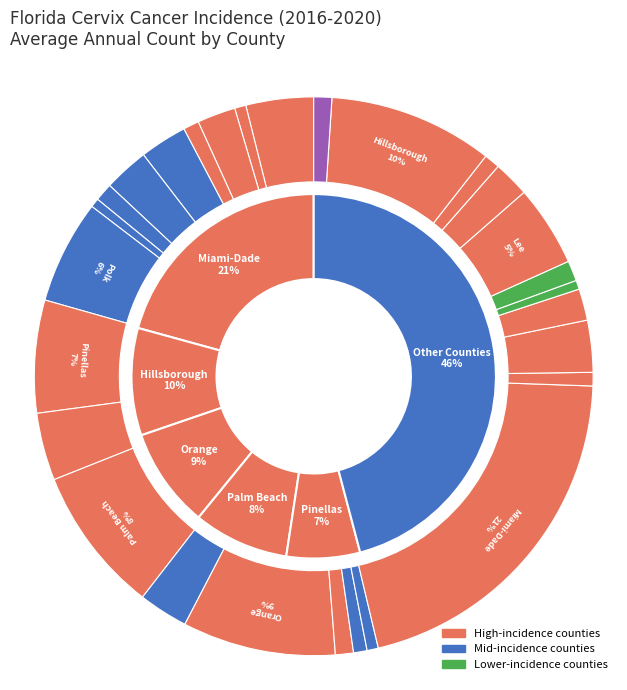

To the nearest percent, what is the difference between the Marion County and Manatee County slice percentages?

1%